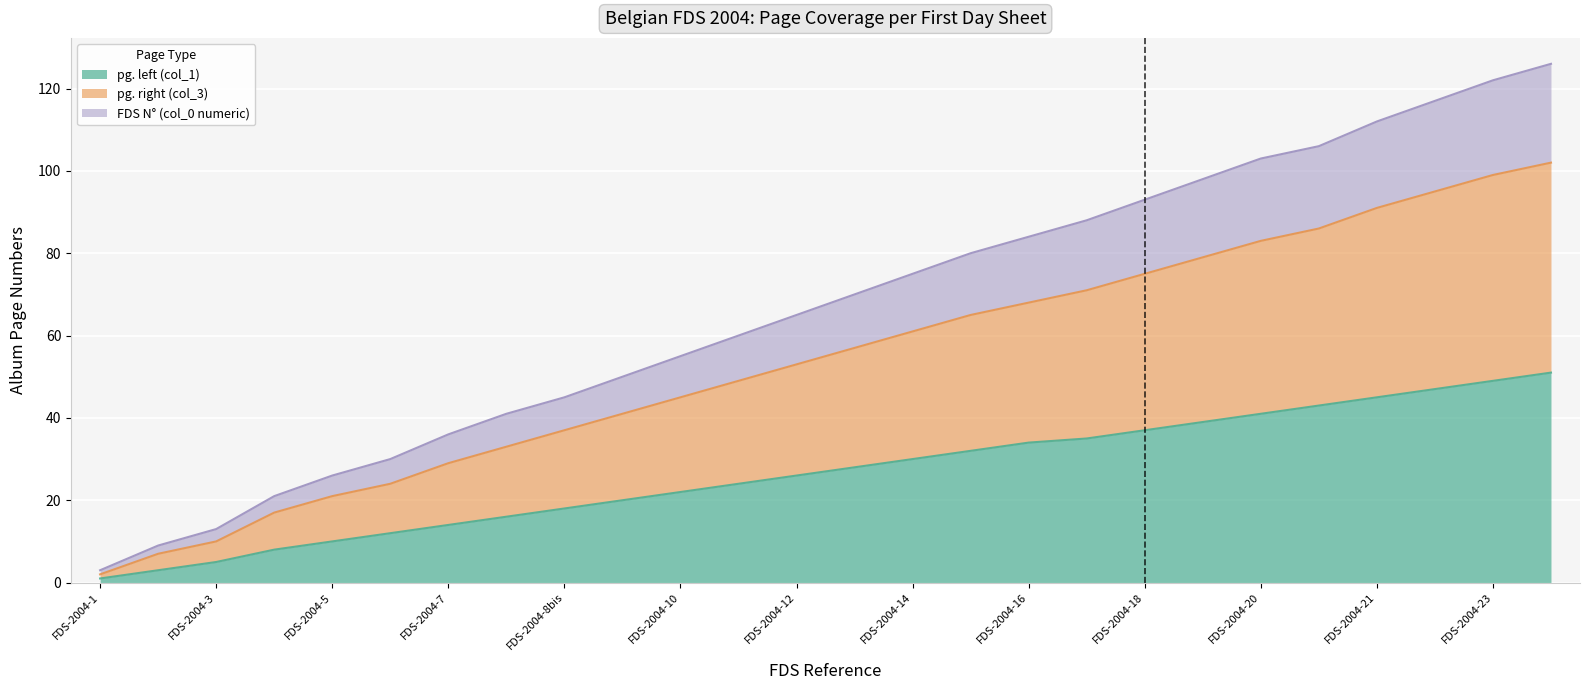

How many values in the FDS N° (col_0 numeric) series exceed 70?

12